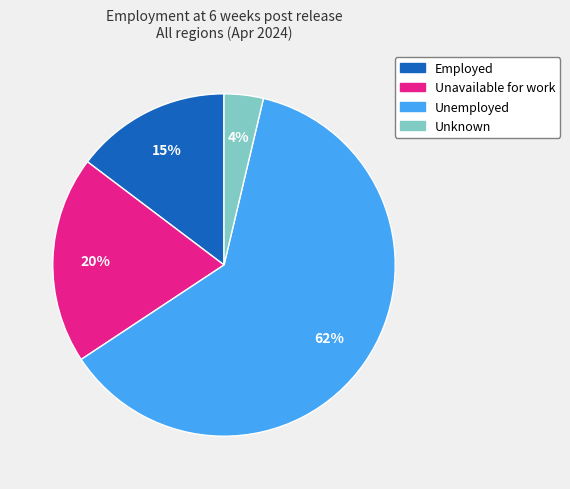

To the nearest percent, what is the average slice percentage?

25%